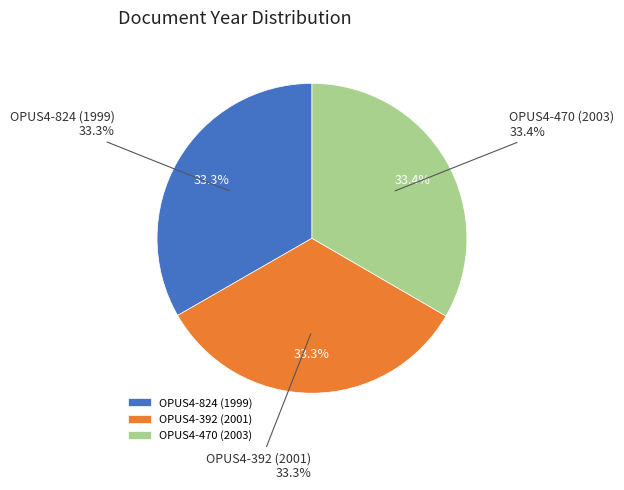

Count the number of slices in the pie.

3